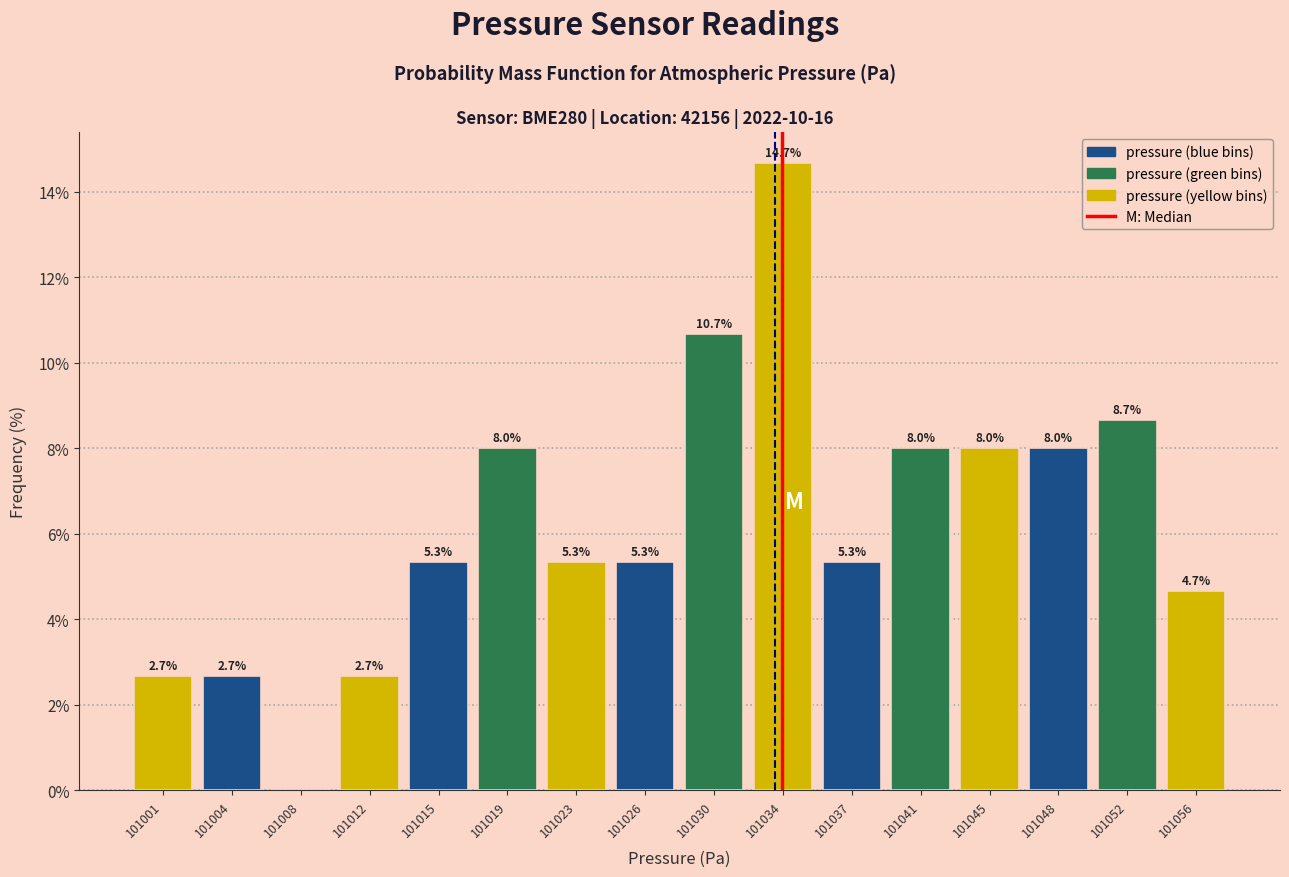

Reading left to right, transcribe all the data shown in this chart.

101001=2.7	101004=2.7	101008=0.0	101012=2.7	101015=5.3	101019=8.0	101023=5.3	101026=5.3	101030=10.7	101034=14.7	101037=5.3	101041=8.0	101045=8.0	101048=8.0	101052=8.7	101056=4.7